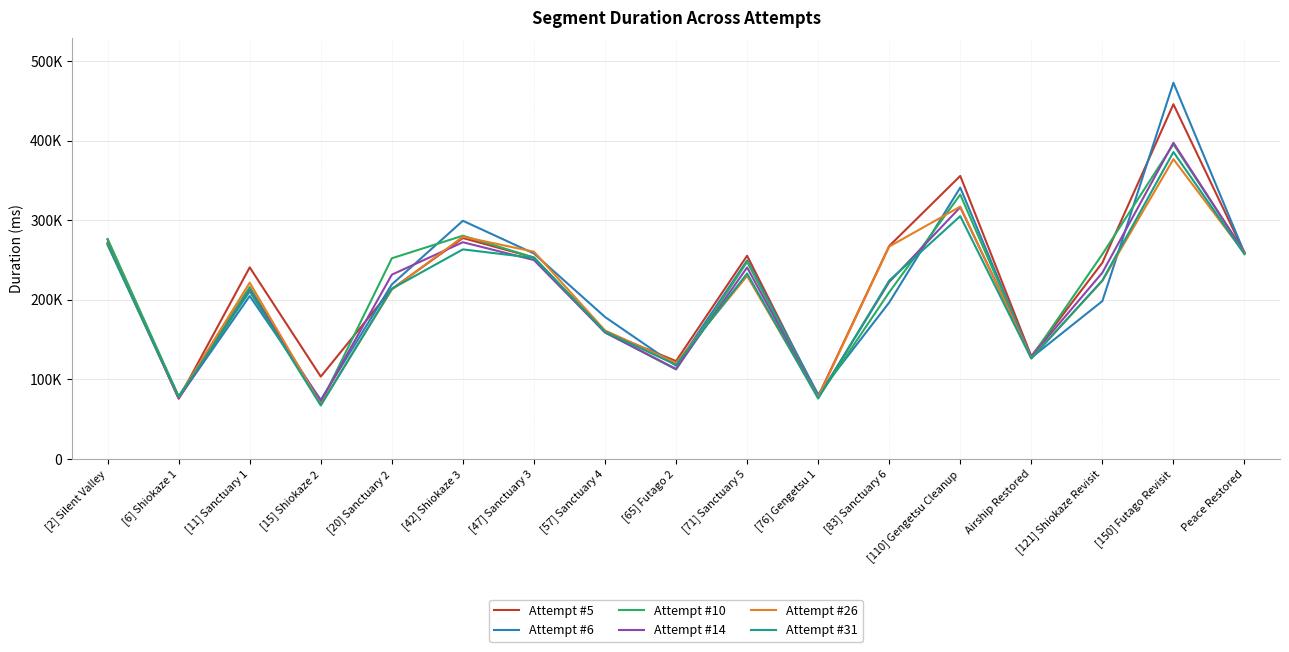

Is it true that Attempt #10 equals 337943 at [121] Shiokaze Revisit?

False